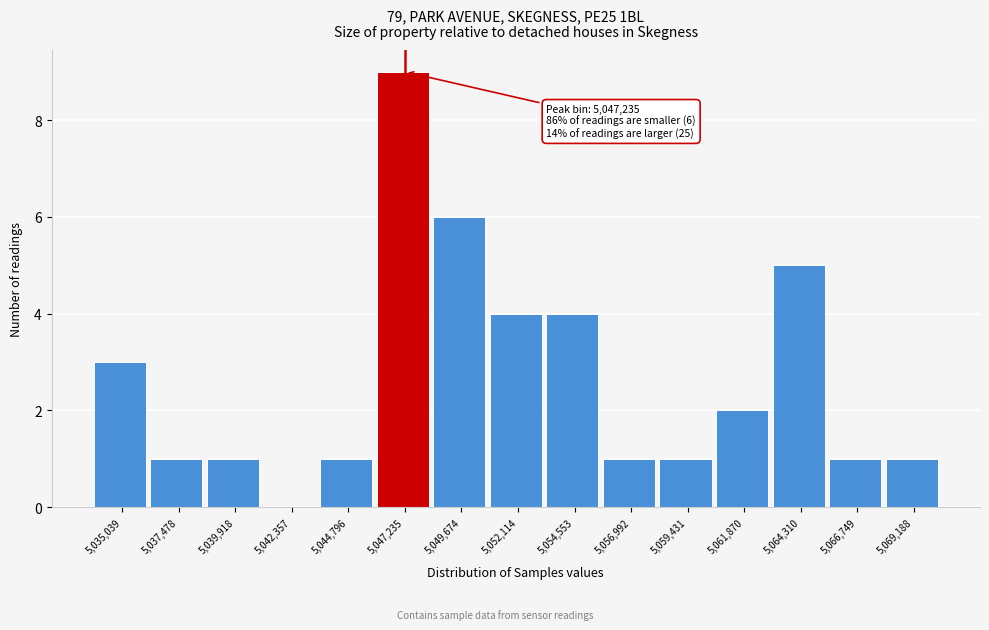

Which range on the x-axis has the tallest bar?

5046000 to 5048500